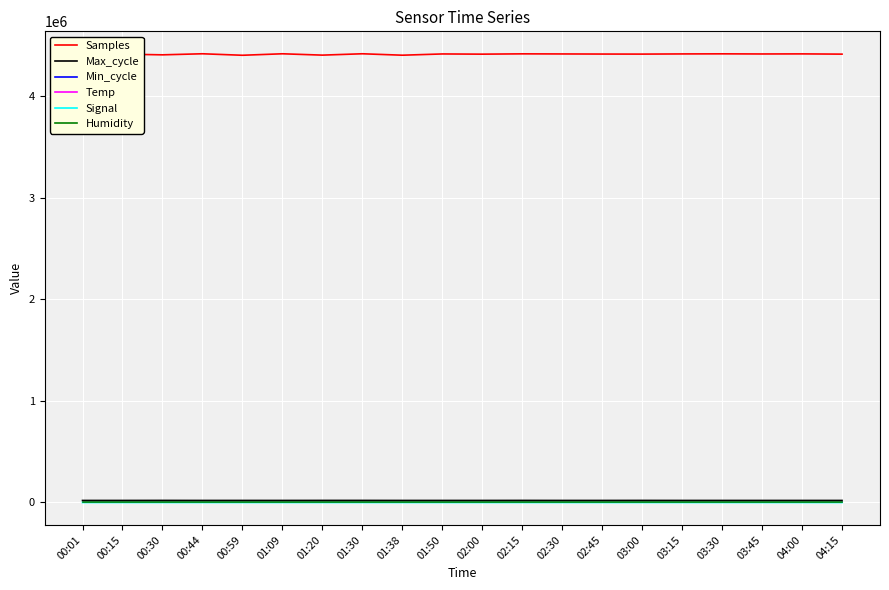

The value of Temp at 00:44 is 19.2. True or false?

True